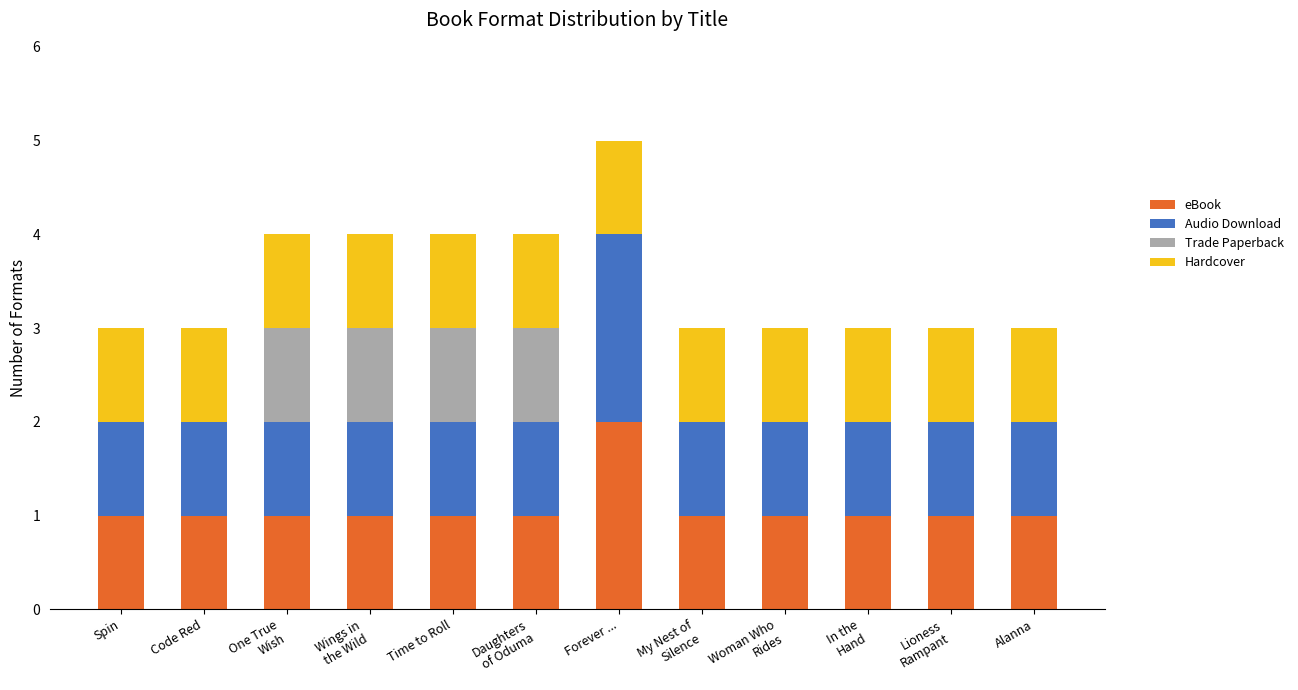

At which label does Hardcover reach its peak?

Forever ...